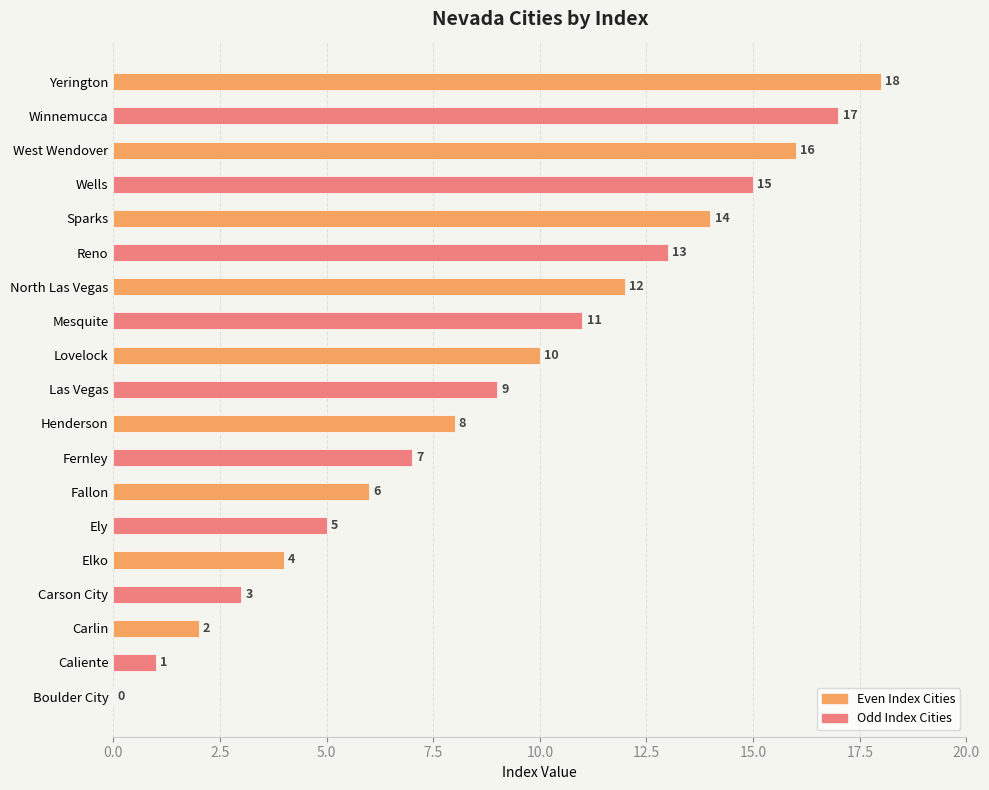

Rank the categories by value from lowest to highest.

Boulder City, Caliente, Carlin, Carson City, Elko, Ely, Fallon, Fernley, Henderson, Las Vegas, Lovelock, Mesquite, North Las Vegas, Reno, Sparks, Wells, West Wendover, Winnemucca, Yerington